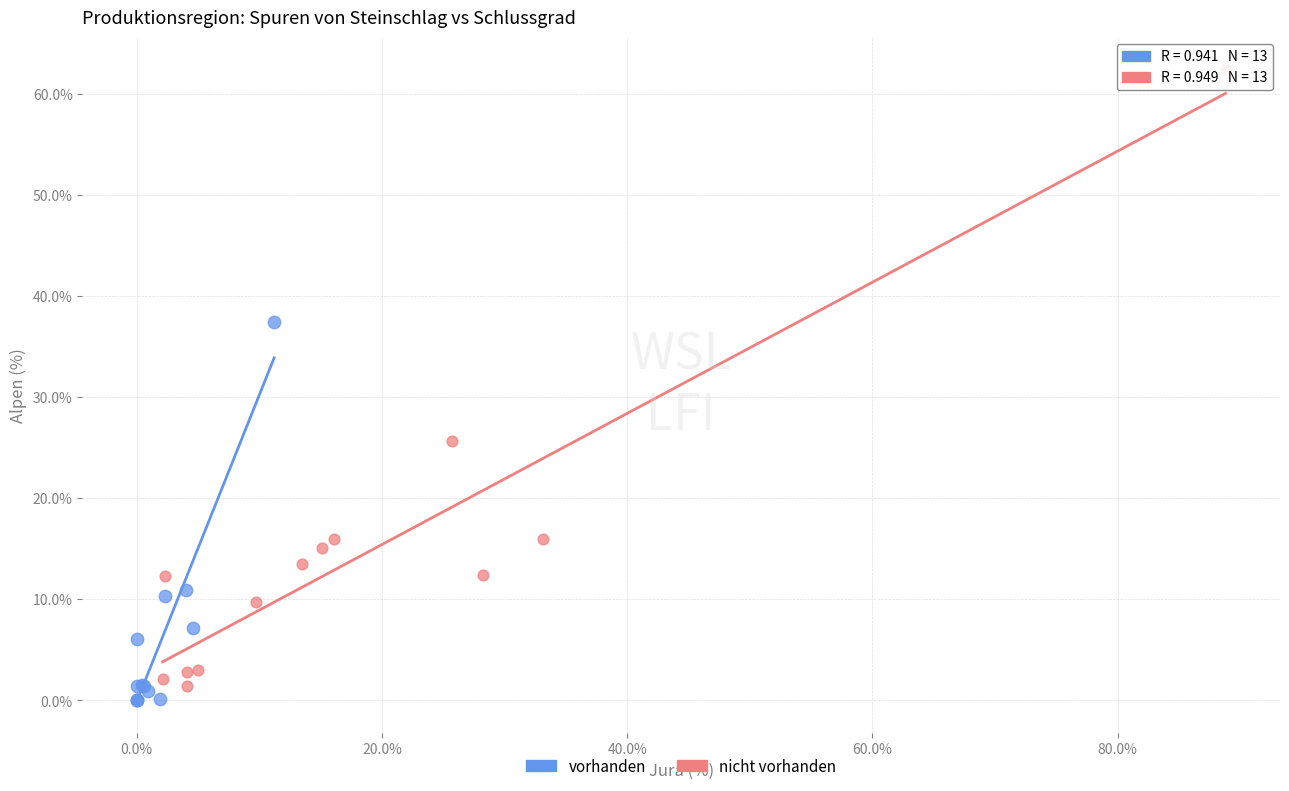

Which series has the widest spread of Y values?

nicht vorhanden